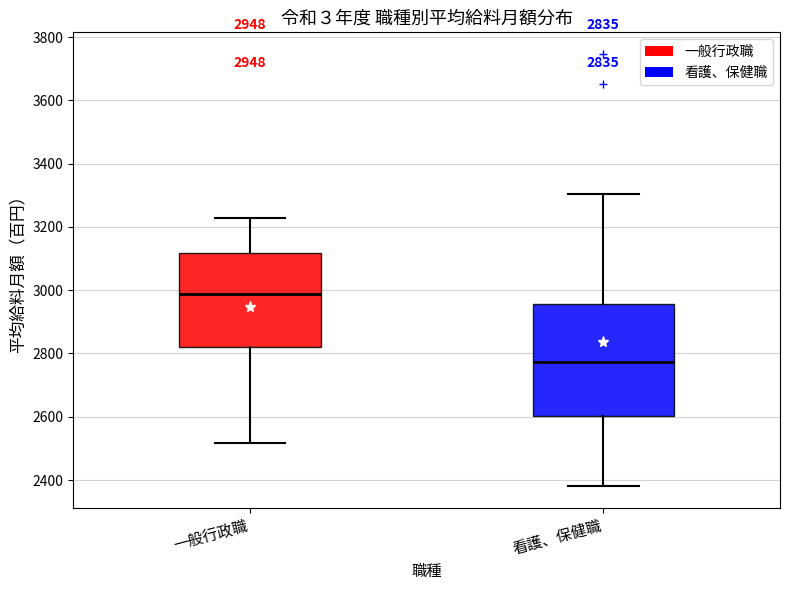

Which box has the highest median line?

一般行政職